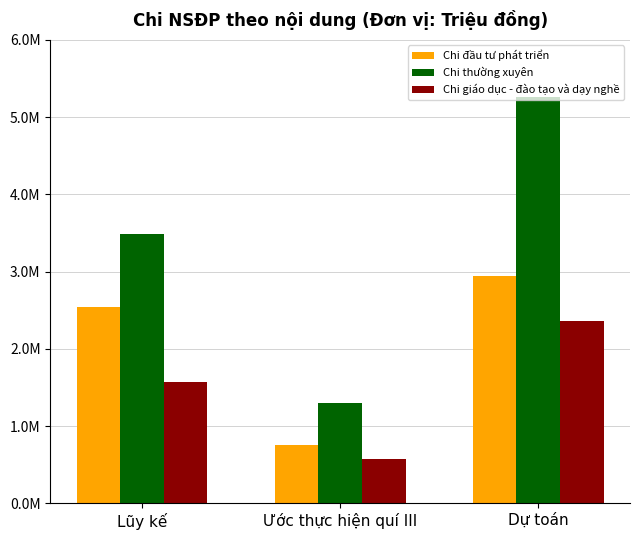

What are all the series names shown in the legend?

Chi đầu tư phát triển, Chi thường xuyên, Chi giáo dục - đào tạo và dạy nghề